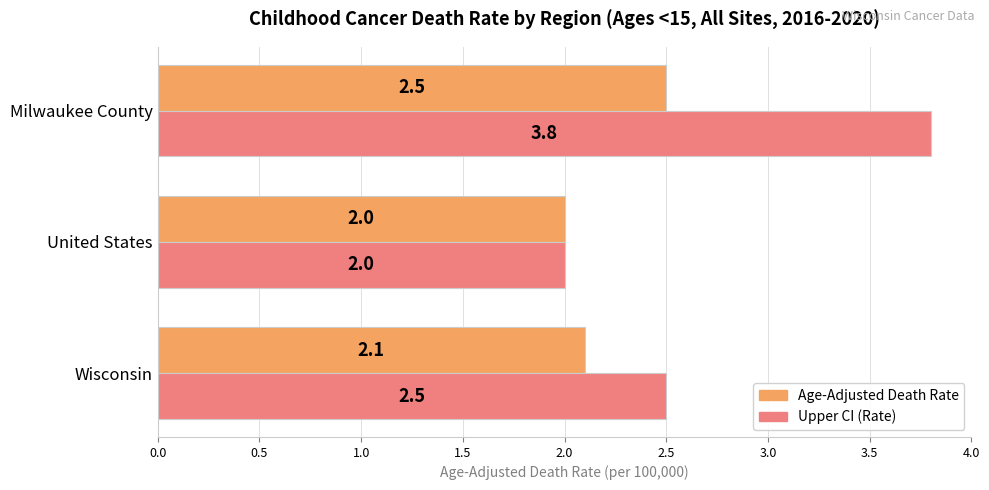

Which label corresponds to the largest value in the chart?

Milwaukee County